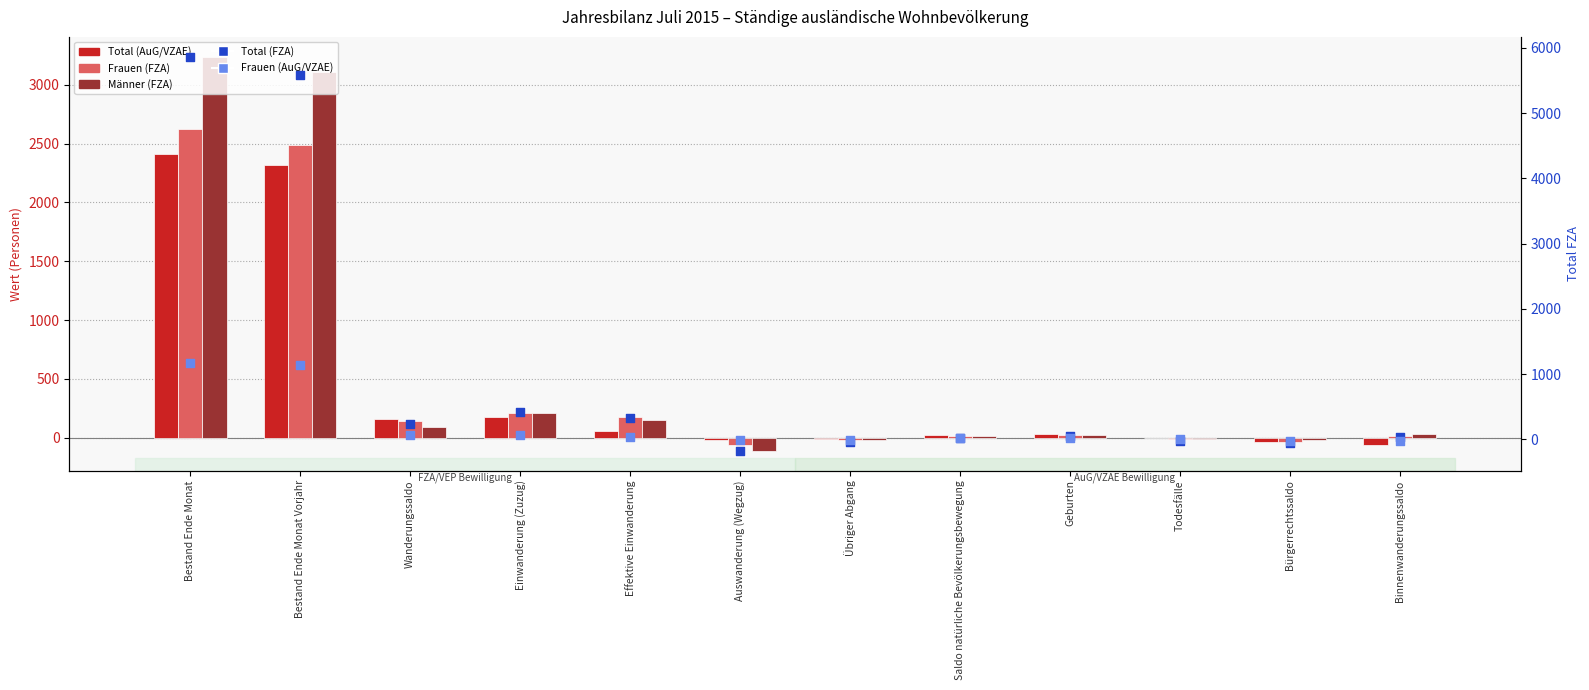

Which series reaches the minimum Y coordinate?

Total (FZA)